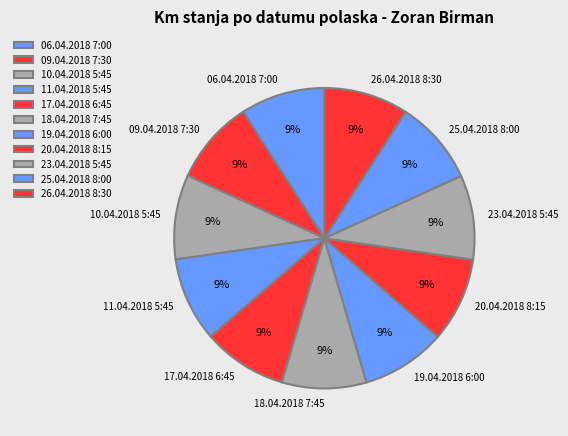

To the nearest percent, what is the combined percentage of 18.04.2018 7:45 and 26.04.2018 8:30?

18%